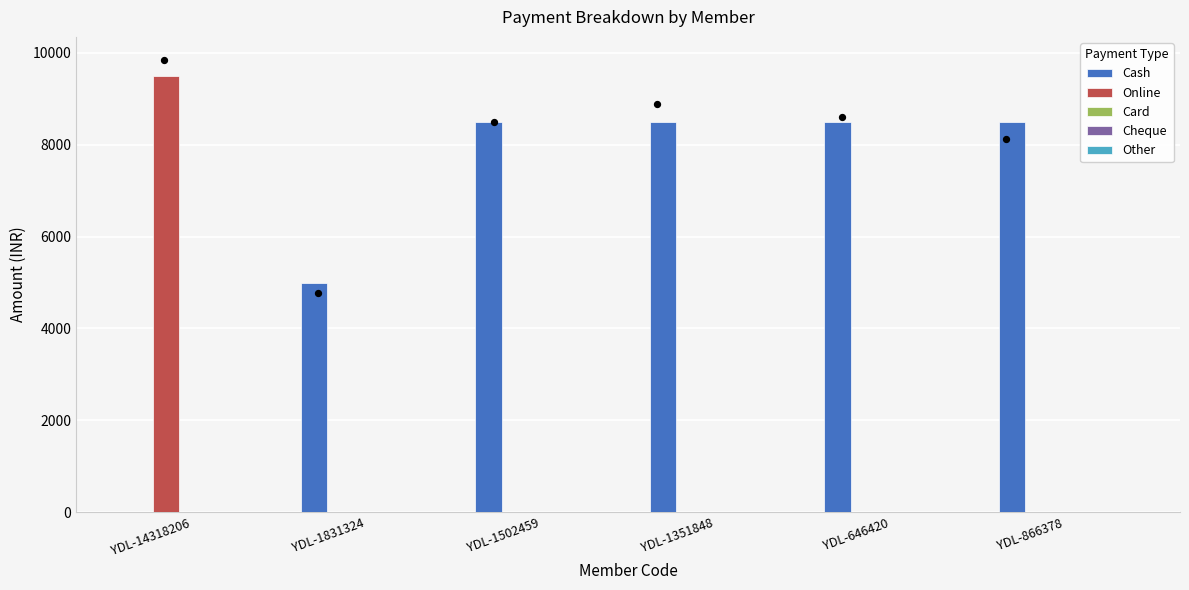

Which series reaches the minimum Y coordinate?

Cash